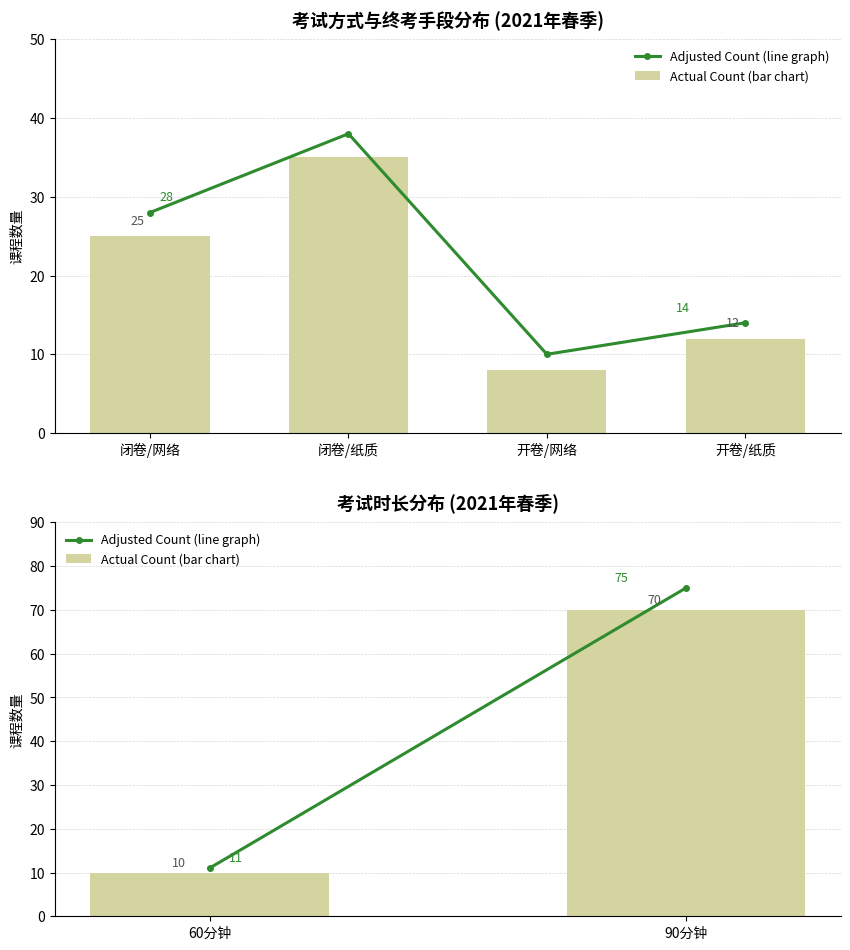

Which series changed the most between 60分钟 and 90分钟?

Adjusted Count (line graph)